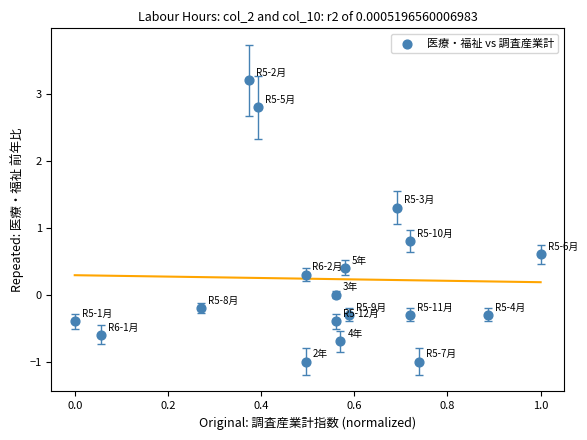

What is the range of Y values (max minus min)?

4.2